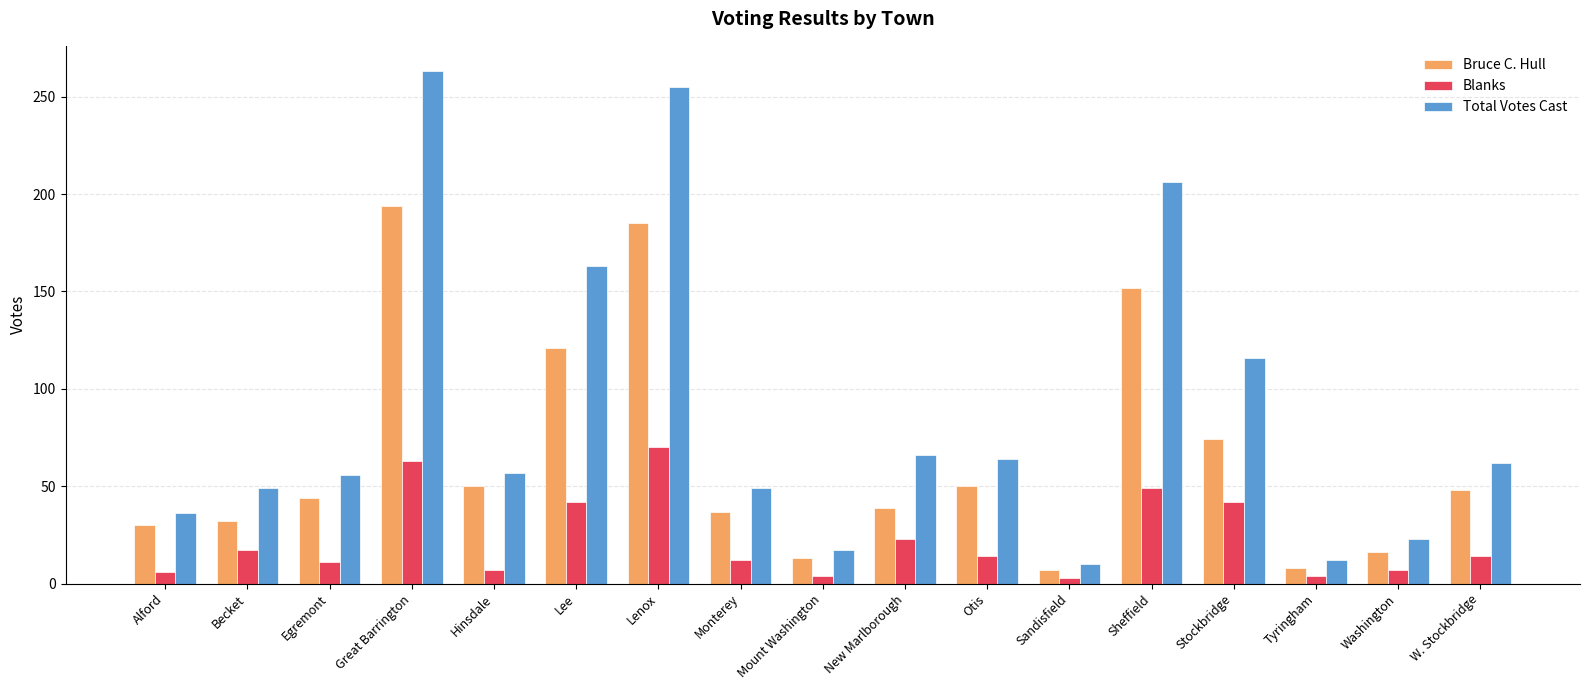

Between Sheffield and Stockbridge, which series saw the biggest shift?

Total Votes Cast